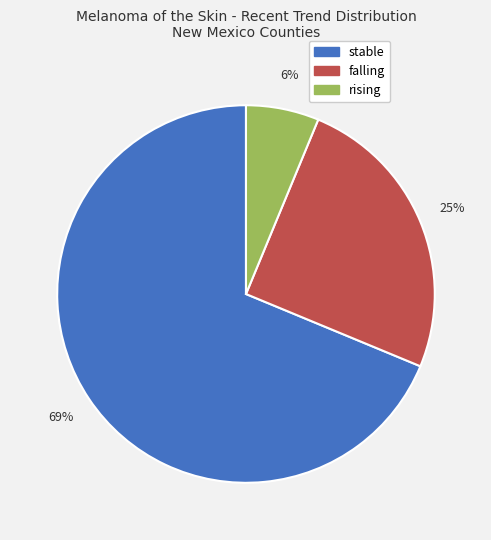

Between stable and falling, which is larger?

stable